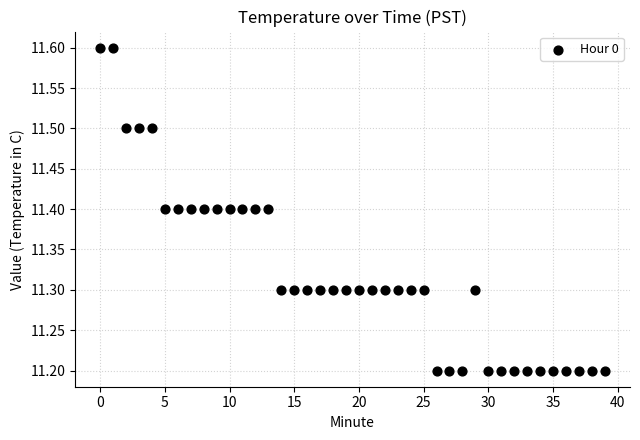

What is the range of Y values (max minus min)?

0.4